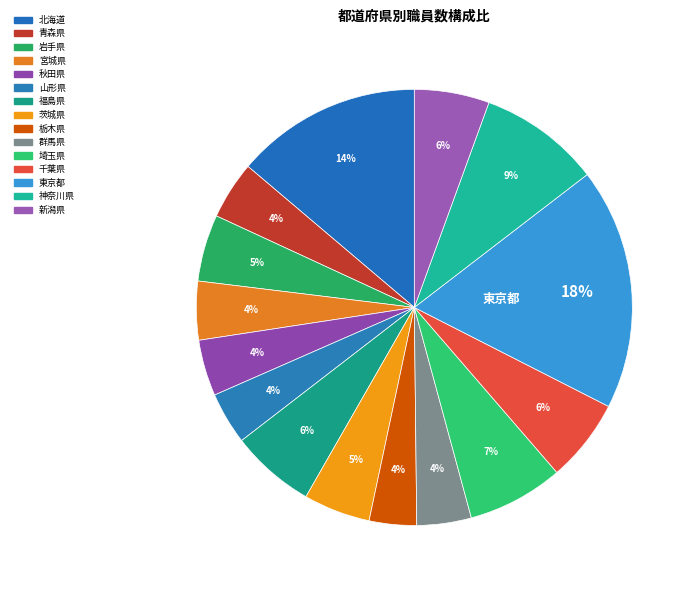

What percentage is the 千葉県 slice, to the nearest percent?

6%